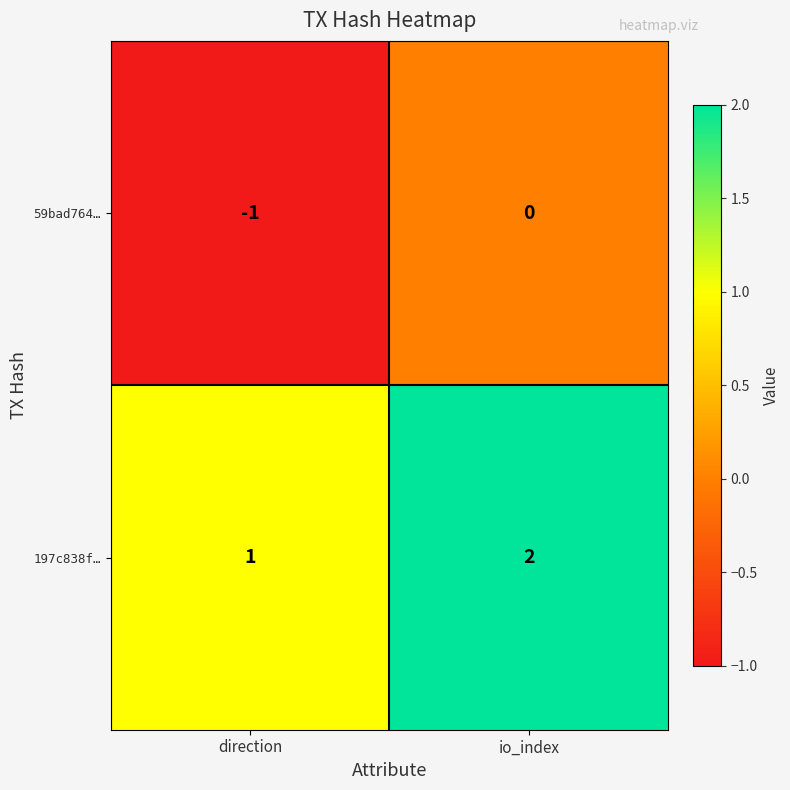

At how many categories does at least one series exceed 0?

2